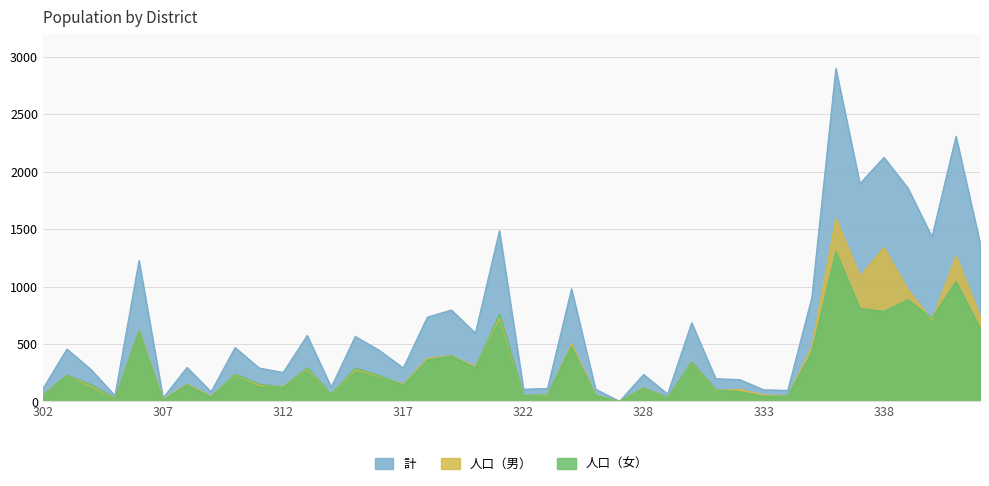

How many series are shown in this chart?

3